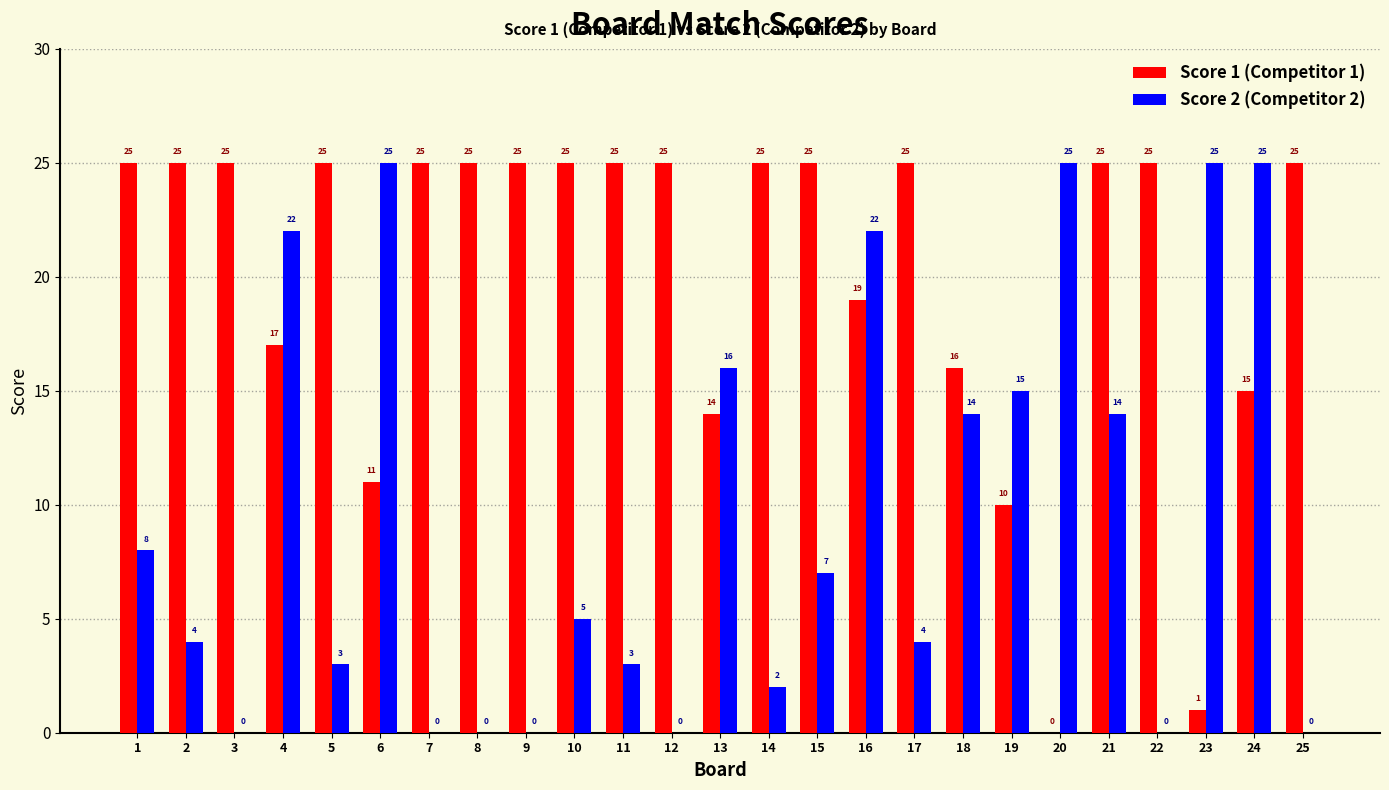

What is the total value across all series at 15?

32